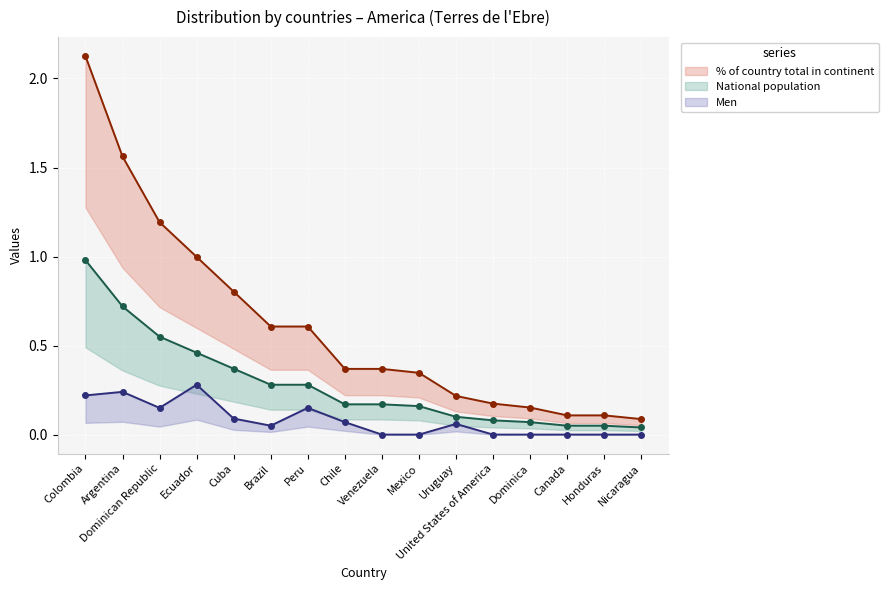

Which series has the largest total across all categories?

% of country total in continent